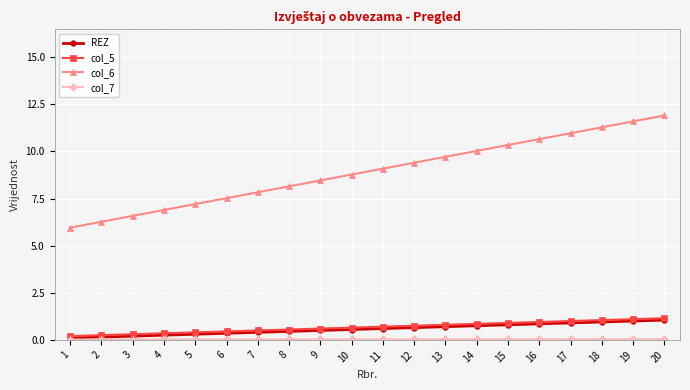

True or false: REZ has a value of 1.1 at 20.

True